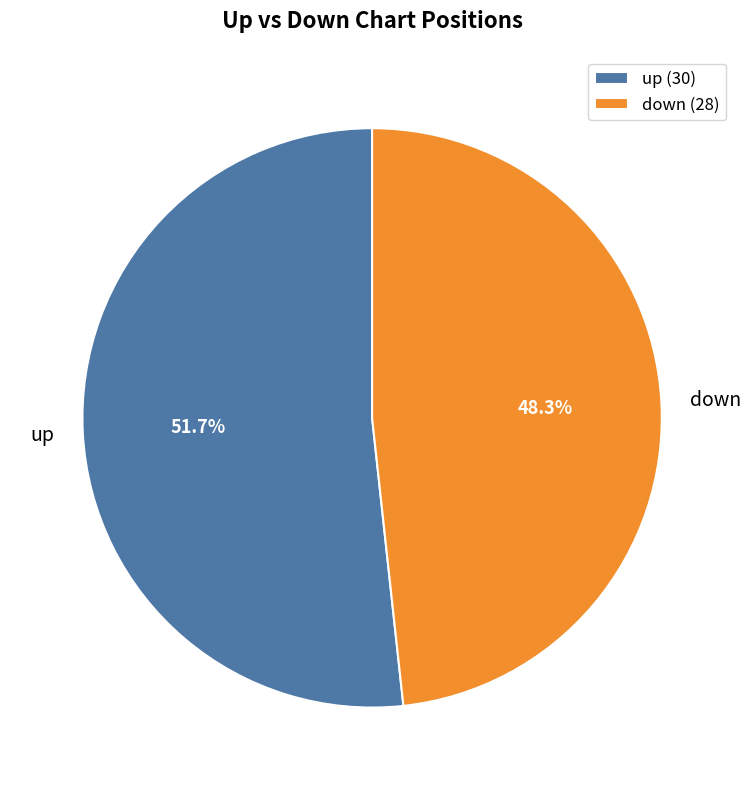

Rank the categories by value from lowest to highest.

down, up